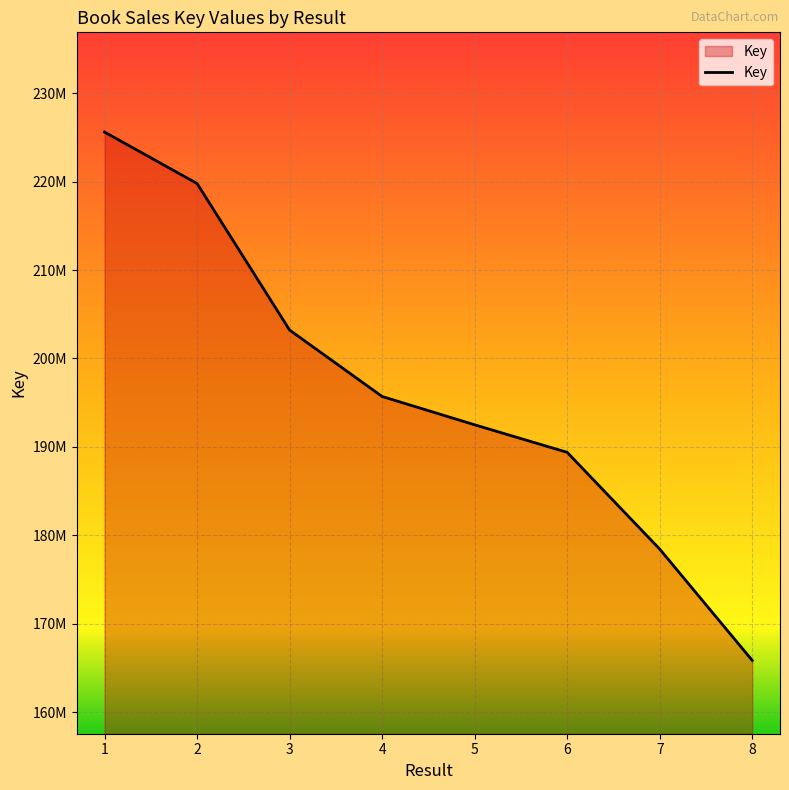

Approximately how many times larger is the value at 5 compared to 2?

0.9